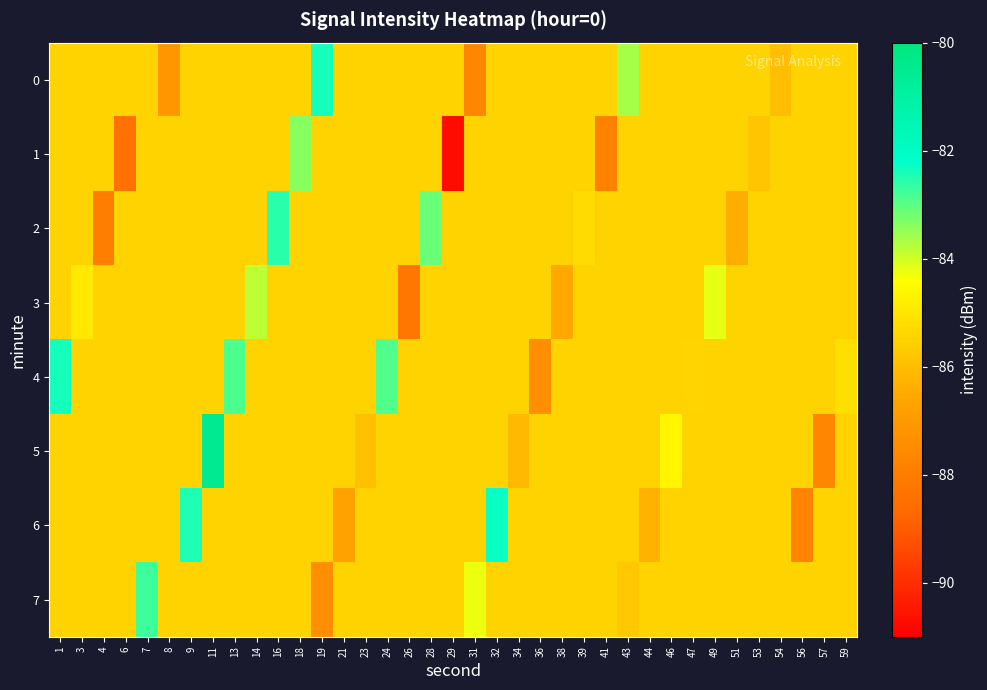

List the series in order of their peak value, highest first.

5, 6, 4, 0, 2, 7, 1, 3